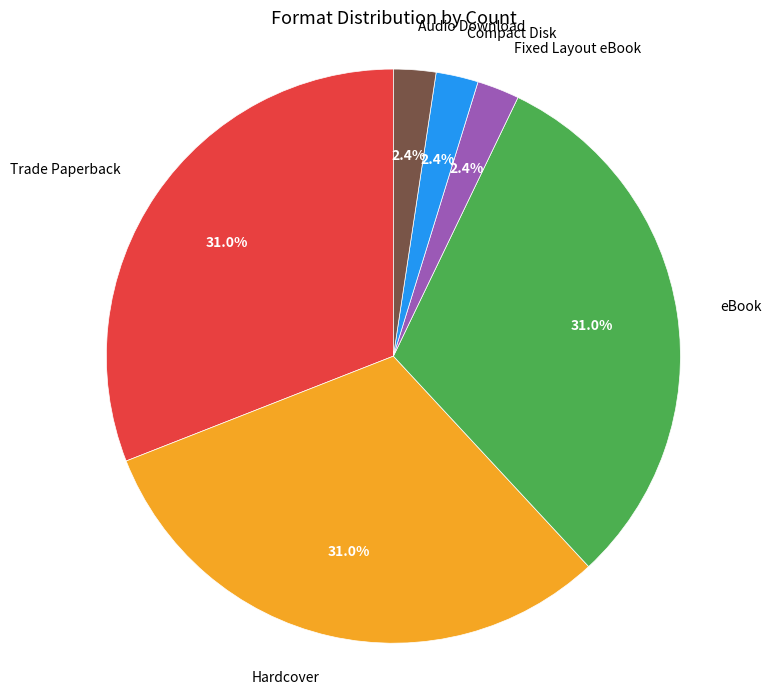

Does any single category account for the majority?

No